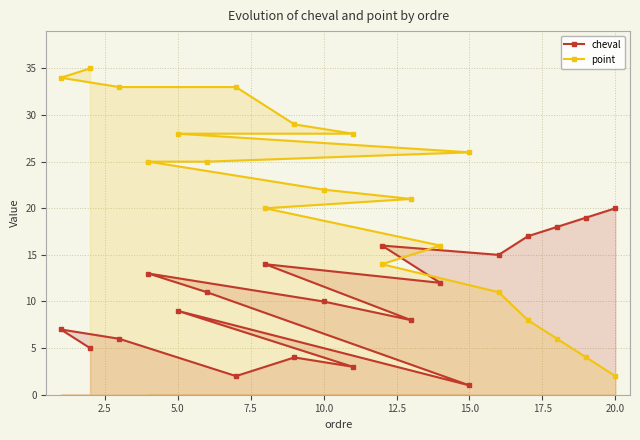

What is the greatest value displayed?

35